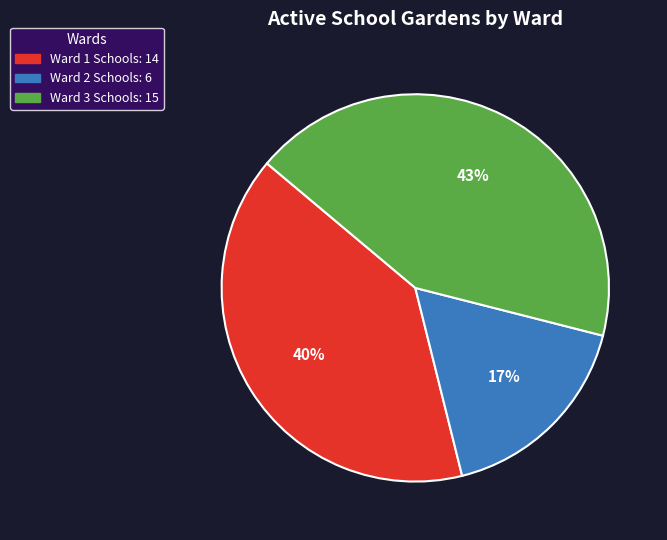

Is the sum of Ward 2 Schools and Ward 3 Schools greater than half?

Yes